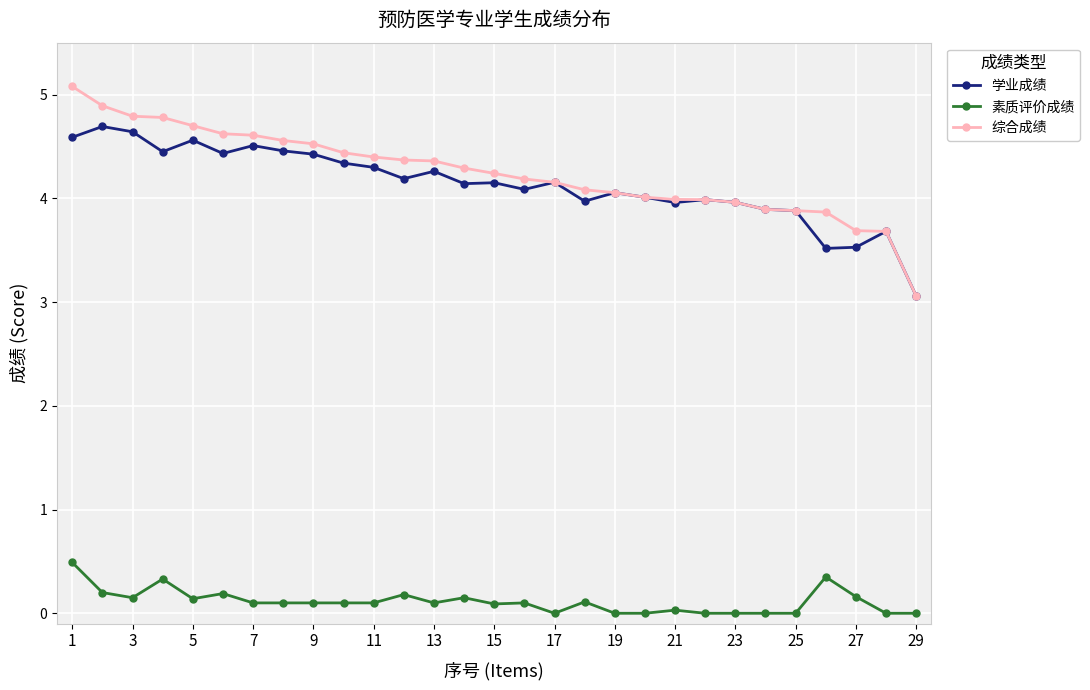

True or false: 综合成绩 and 素质评价成绩 cross at least once.

False